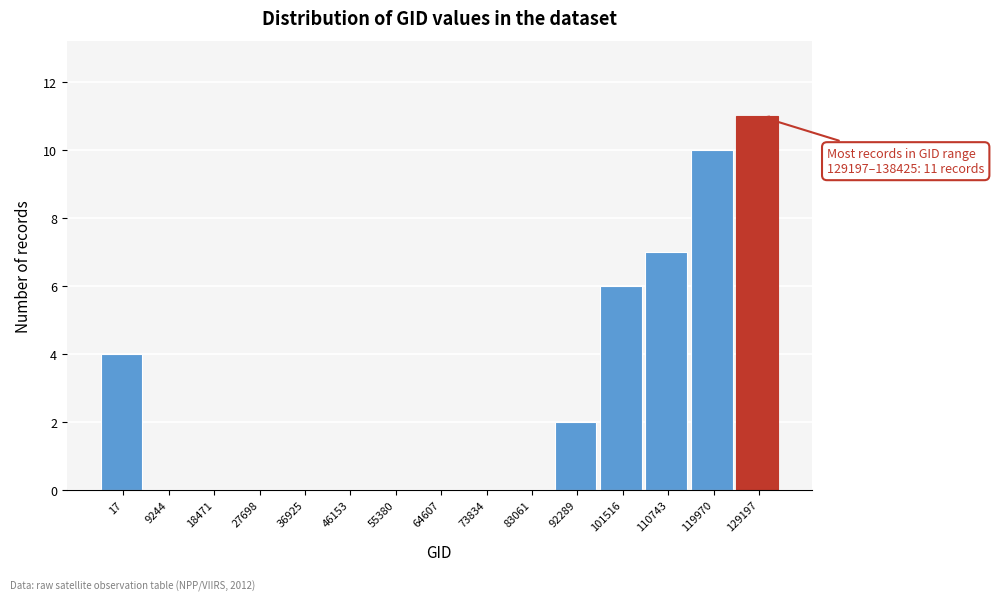

Reading right to left, transcribe all the data shown in this chart.

129197=11	119970=10	110743=7	101516=6	92289=2	83061=0	73834=0	64607=0	55380=0	46153=0	36925=0	27698=0	18471=0	9244=0	17=4